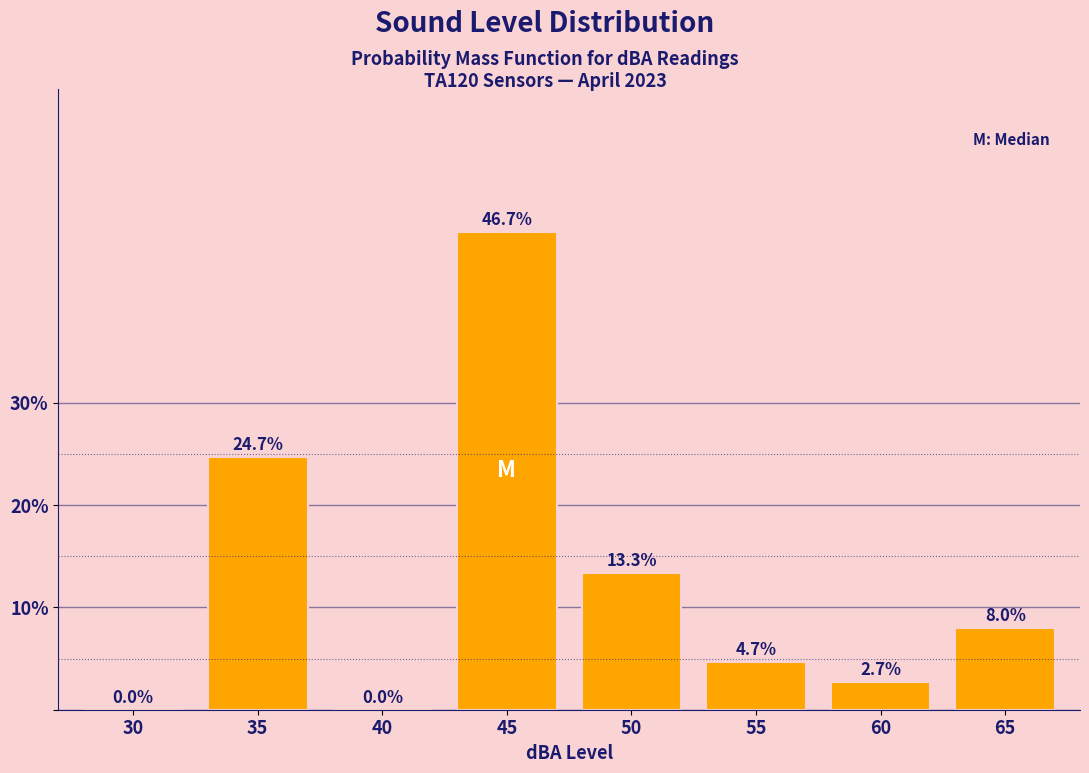

Reading left to right, list all the values displayed in this chart.

30=0.0	35=24.7	40=0.0	45=46.7	50=13.3	55=4.7	60=2.7	65=8.0